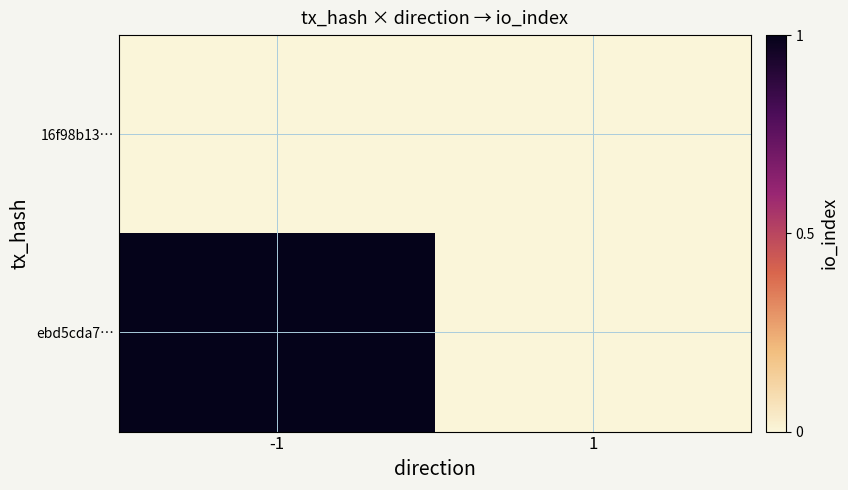

List the series in order of their peak value, highest first.

ebd5cda7…, 16f98b13…